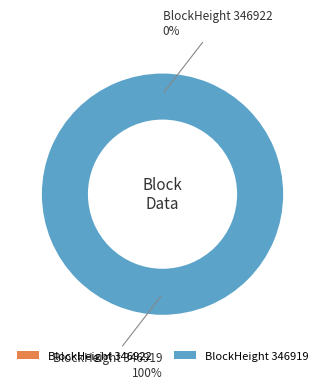

What percentage is the 346919 slice, to the nearest percent?

100%